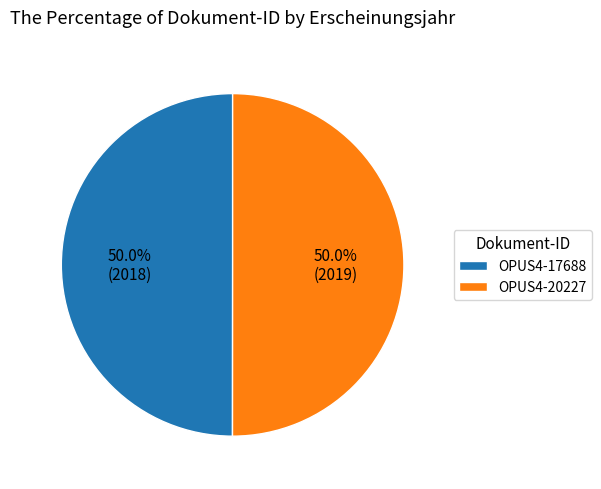

What is the ratio of the value at OPUS4-20227 to the value at OPUS4-17688?

1.0